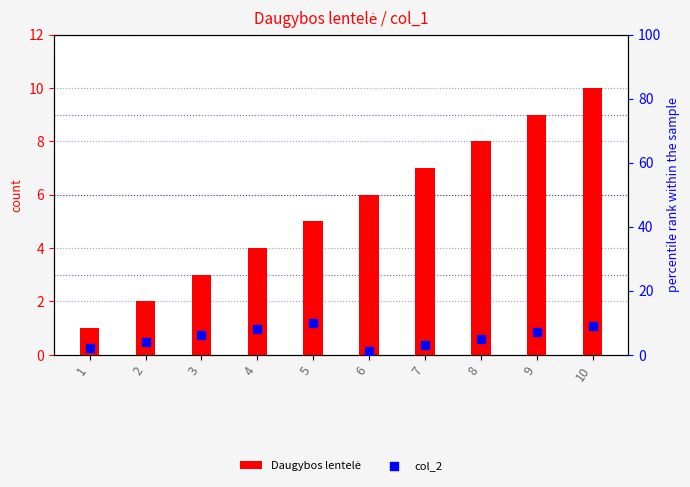

Is the value of Daugybos lentelė at 10 greater than the value of col_2 at 9?

Yes